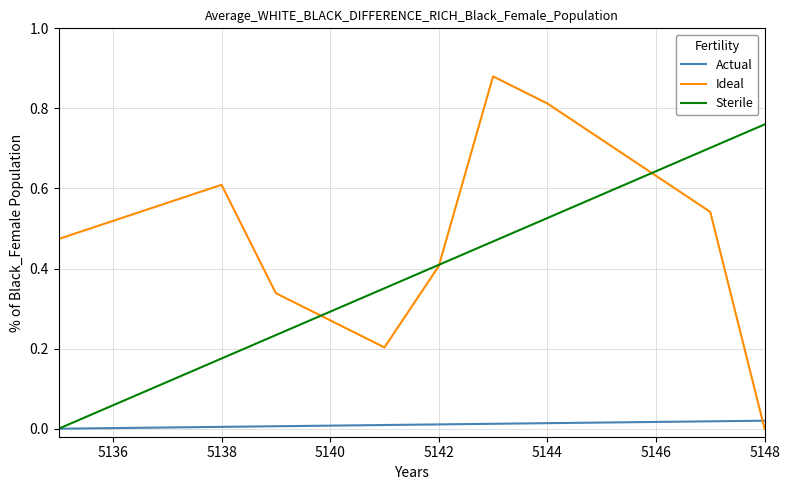

How many intersections are there between Ideal and Actual?

1